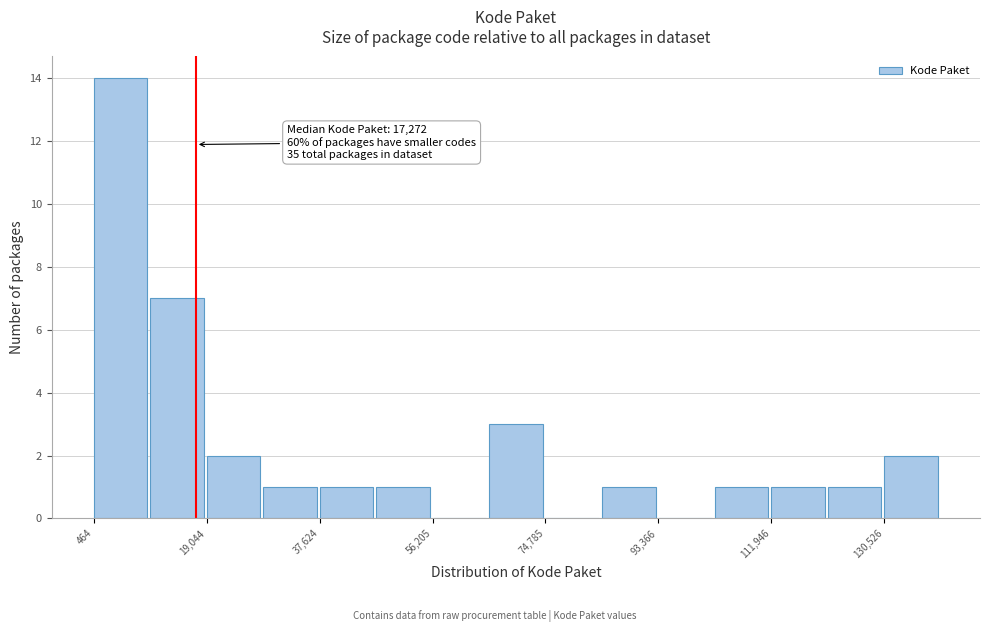

Over which range of the x-axis is the bar tallest?

0 to 10000